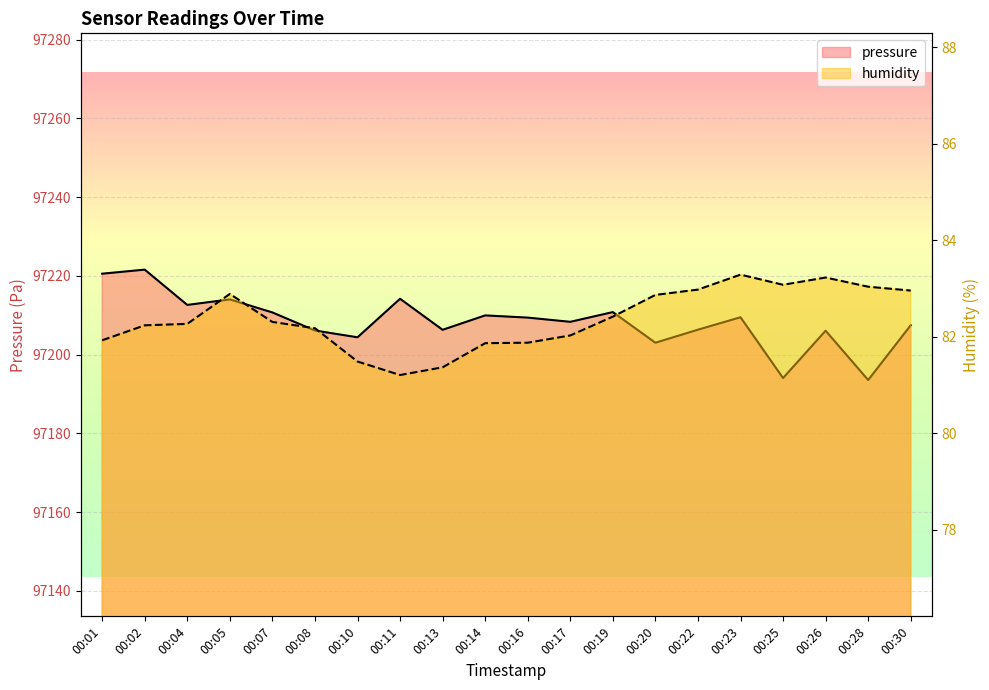

Where is pressure nearest to the value 97207?

00:30